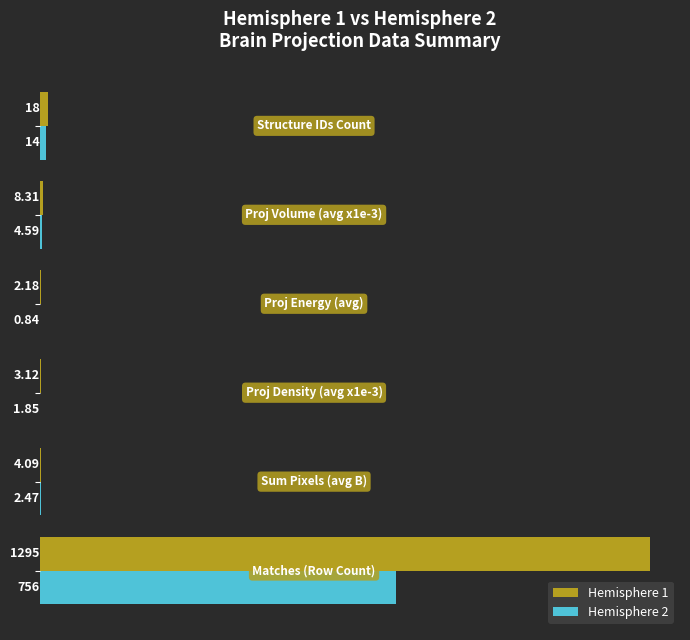

Which series has the largest total across all categories?

Hemisphere 1